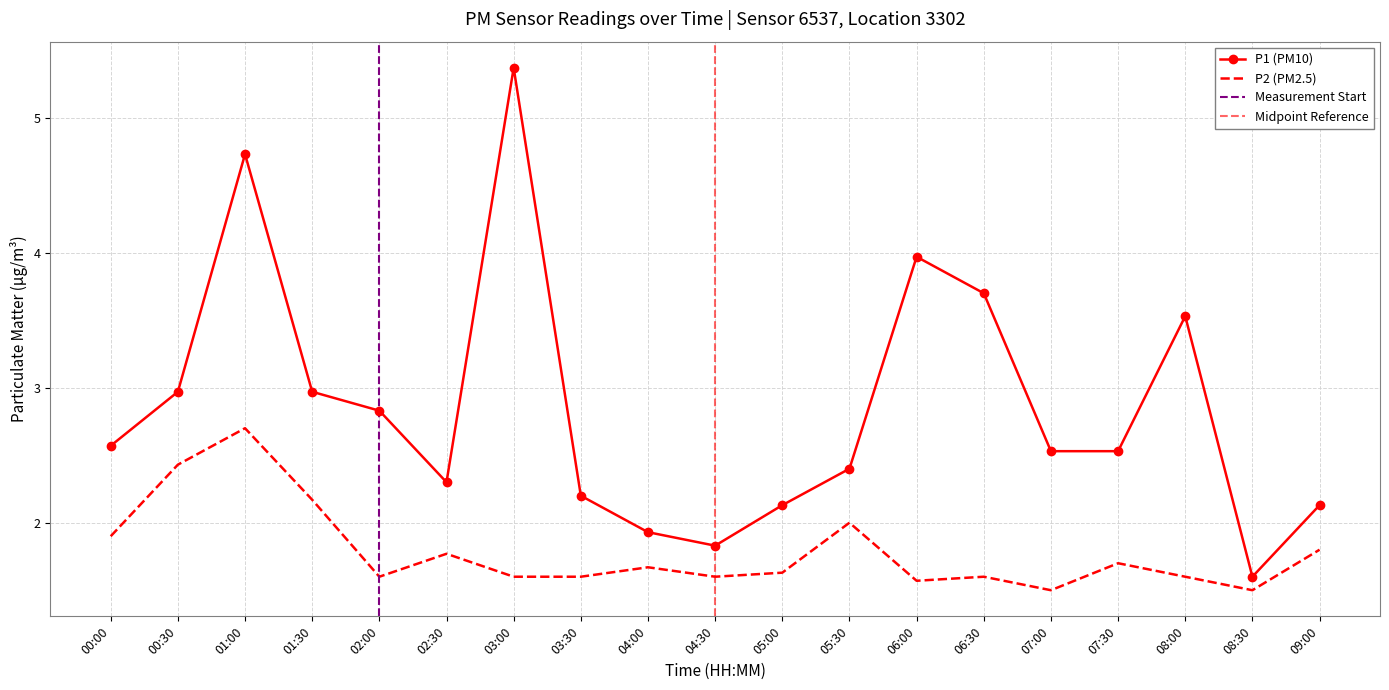

True or false: P2 has more than 1 points higher than both neighbors.

True